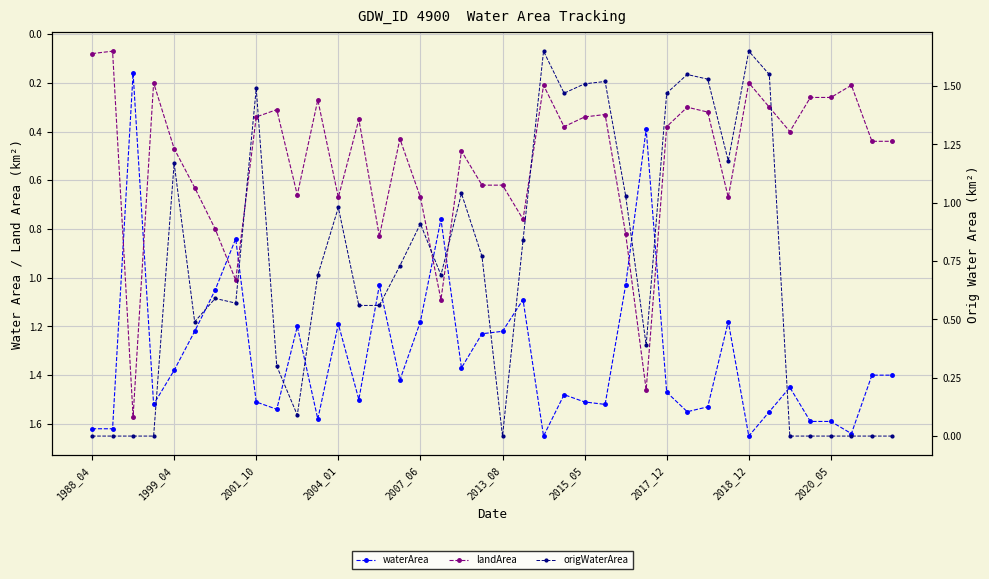

Rank the series by their average value, from lowest to highest.

landArea, origWaterArea, waterArea